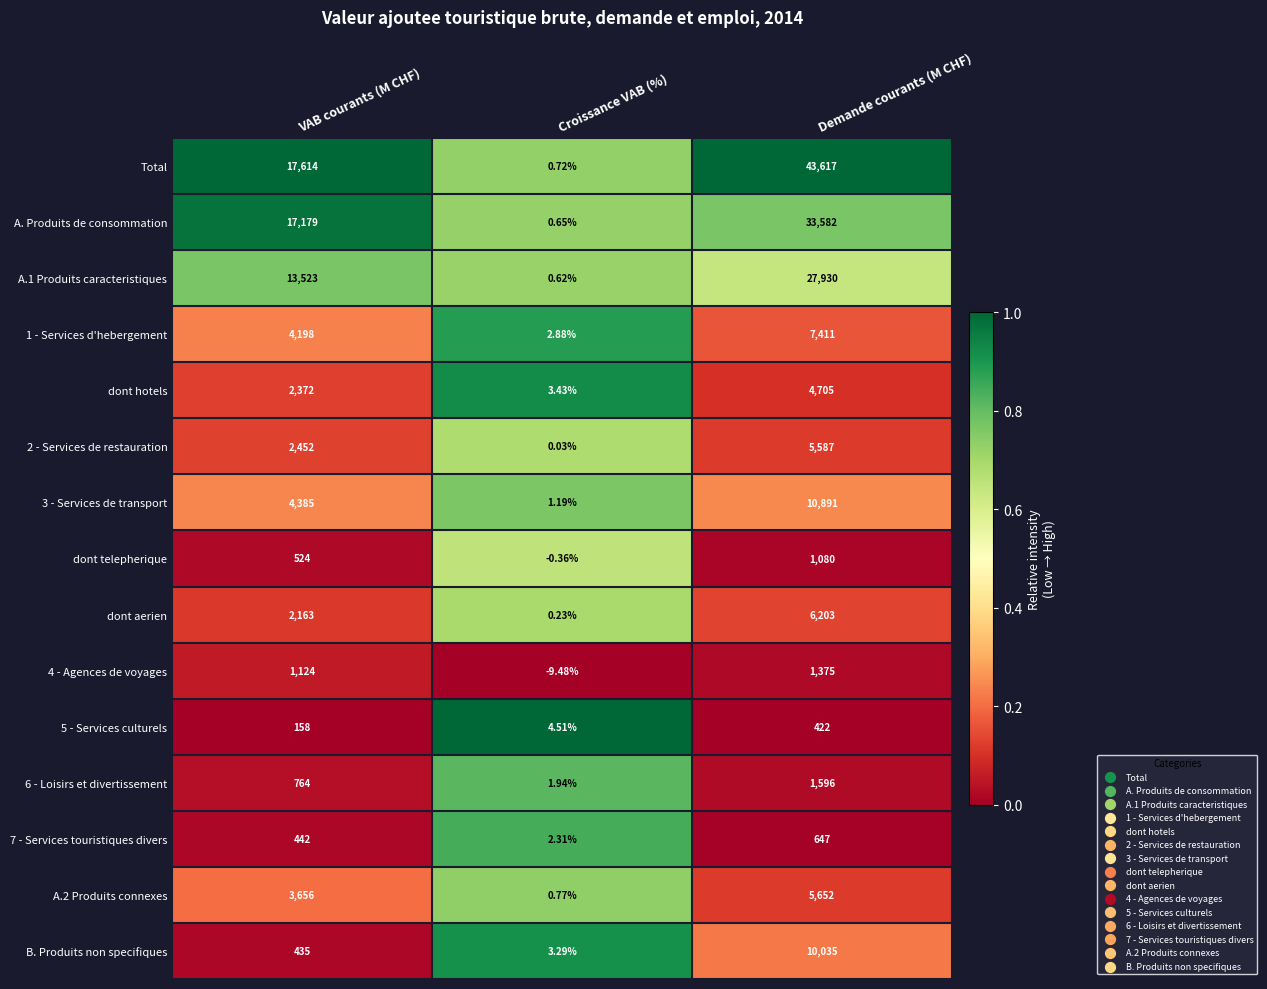

Which series changed the most between Croissance VAB (%) and Demande courants (M CHF)?

Total